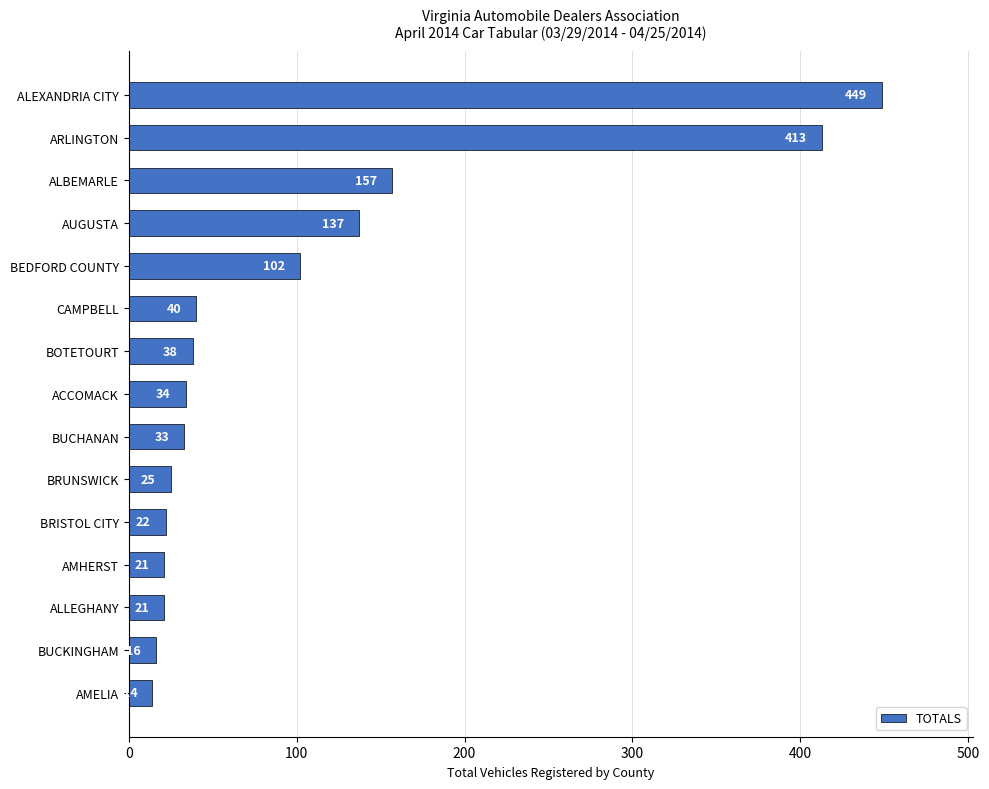

What is the sum of all values?

1522